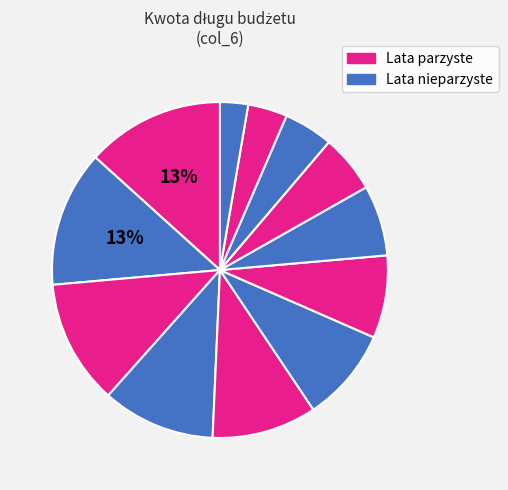

Count the number of slices in the pie.

12